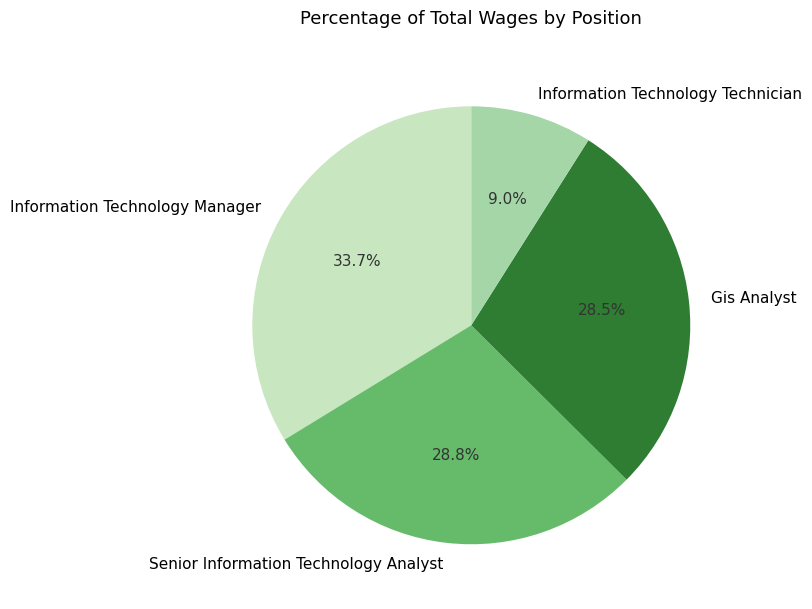

Between Information Technology Manager and Gis Analyst, which is larger?

Information Technology Manager